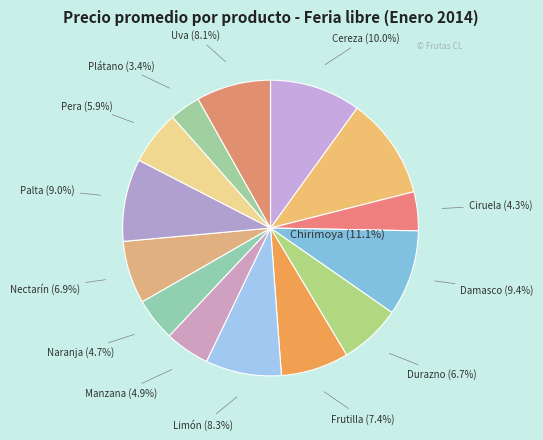

To the nearest percent, what percentage of the pie is Plátano?

3%